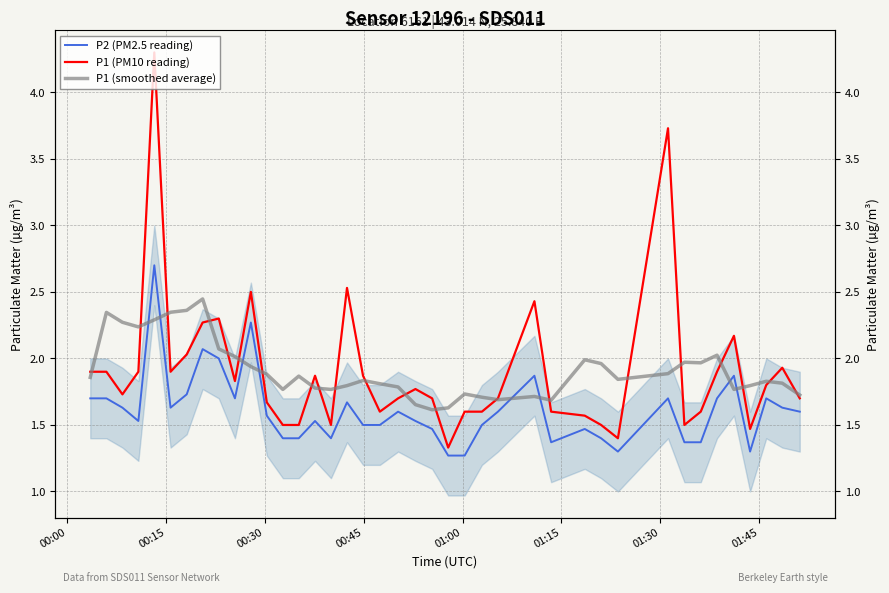

How many lines are shown in the chart?

3